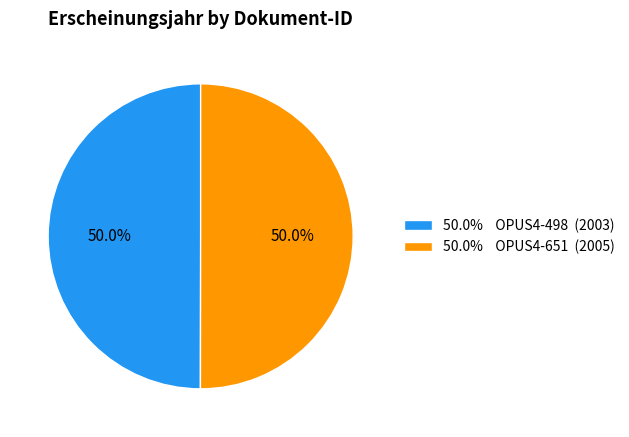

What is the total percentage of 50.0% OPUS4-498 (2003) and 50.0% OPUS4-651 (2005)?

100.0%